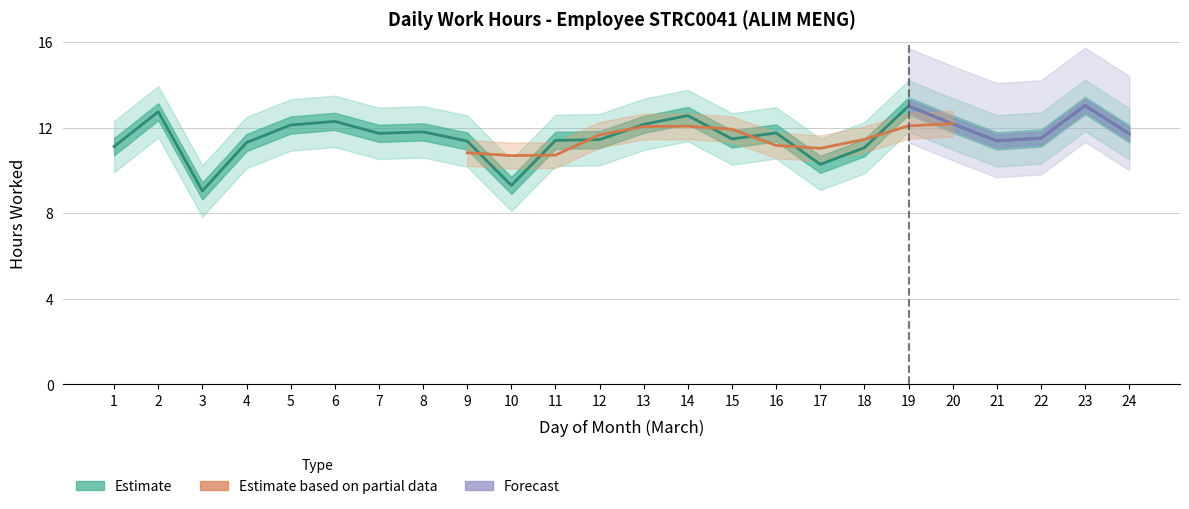

At which label is the value closest to 11?

18